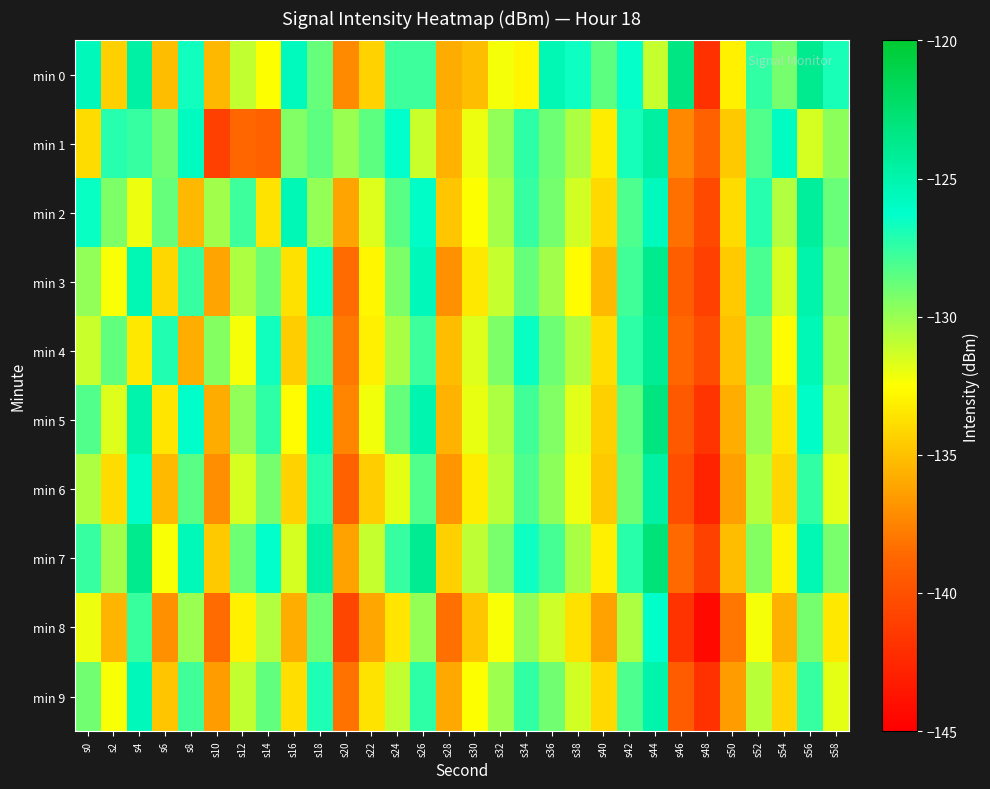

At which category does the chart reach its peak across all series?

s44